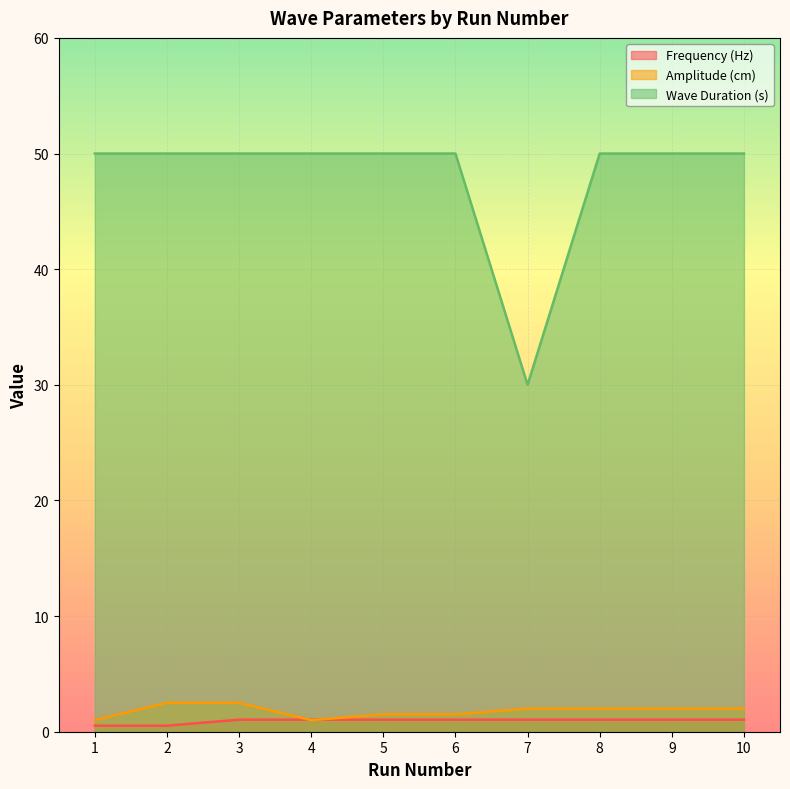

Read the Frequency (Hz) value at 3.

1.0